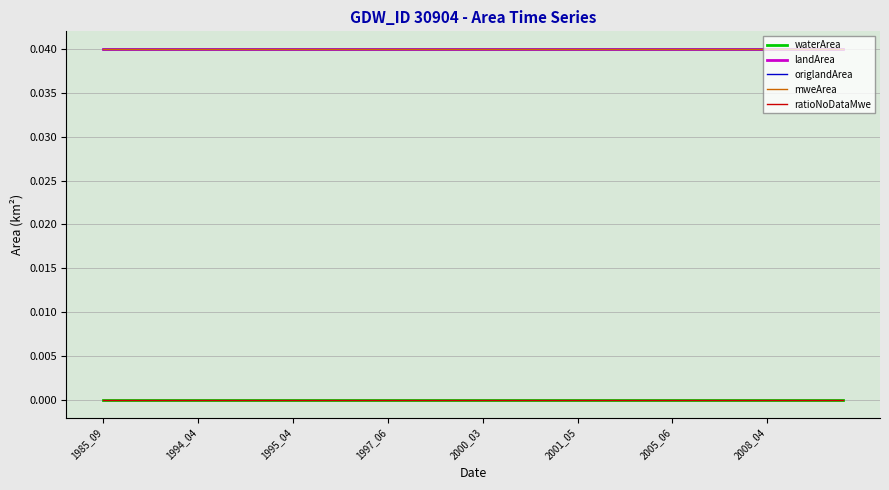

Is this an area chart (filled region under the line)?

No